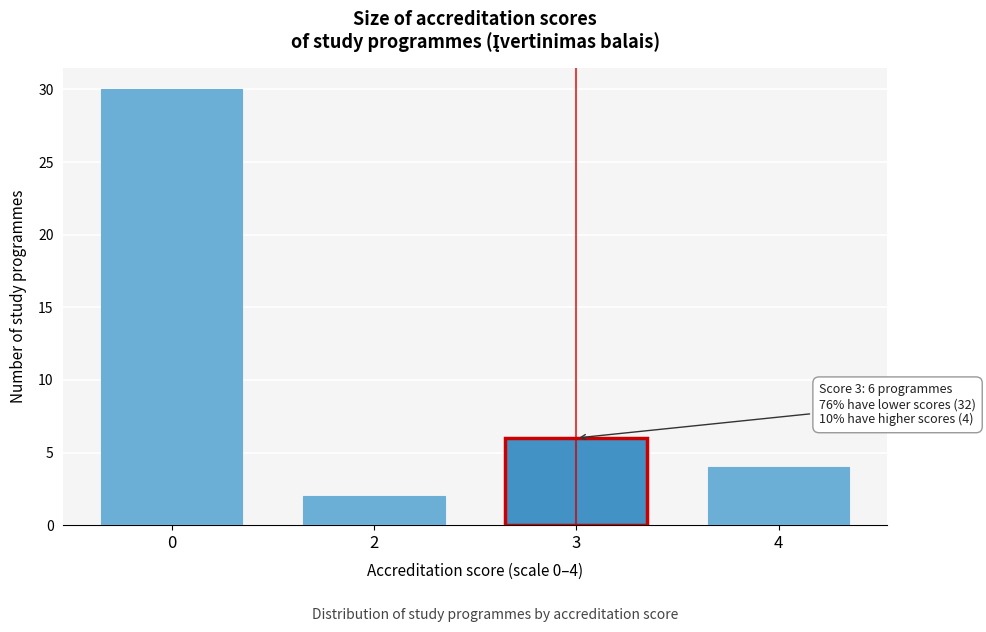

Reading left to right, what are all the values shown in this chart?

30	2	6	4